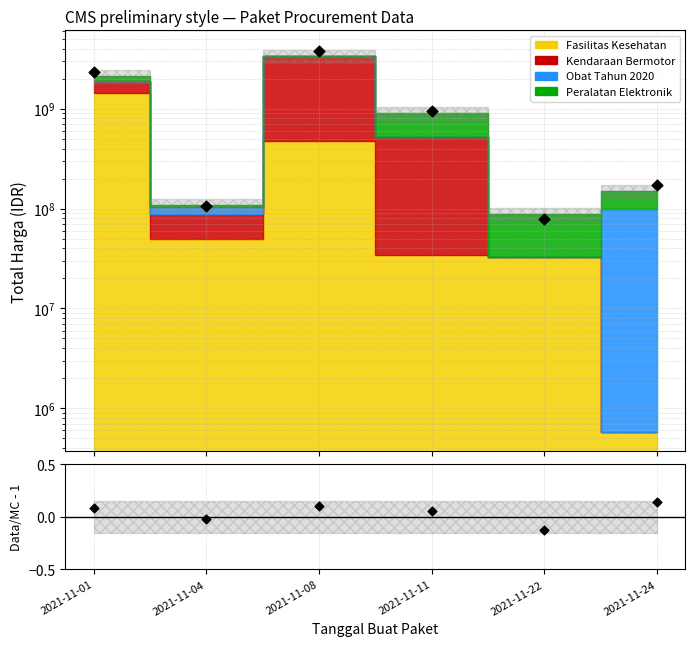

At how many categories does at least one series exceed 738322370?

3